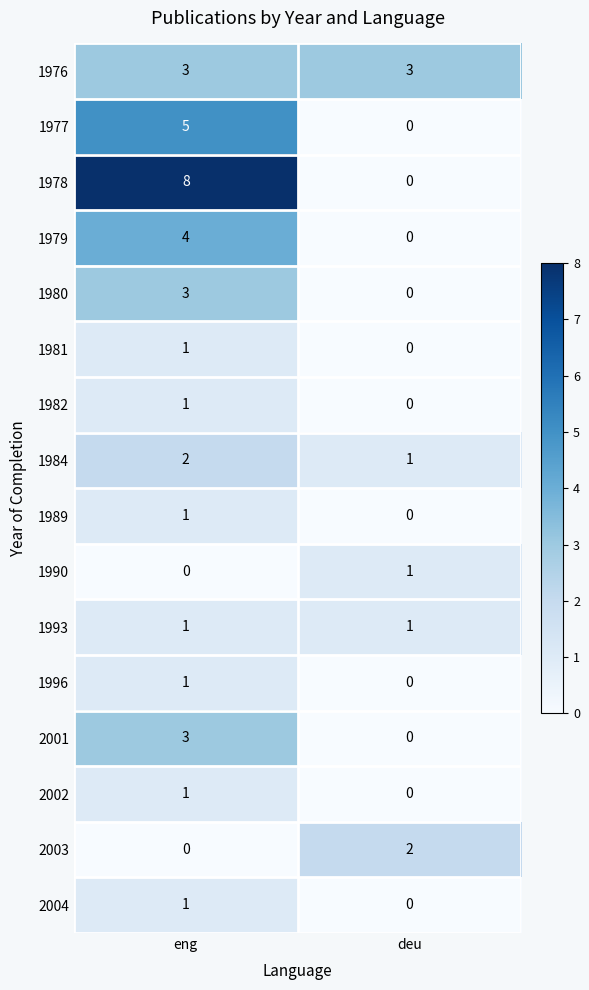

At which label does 1977 reach its peak?

eng